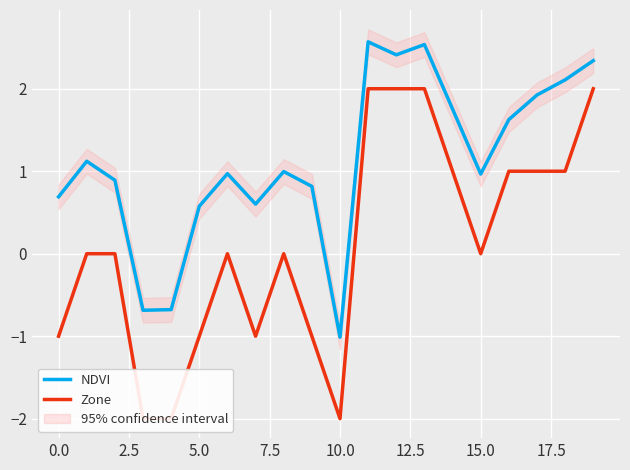

The NDVI series shows -1.0 at 10.0. True or false?

True